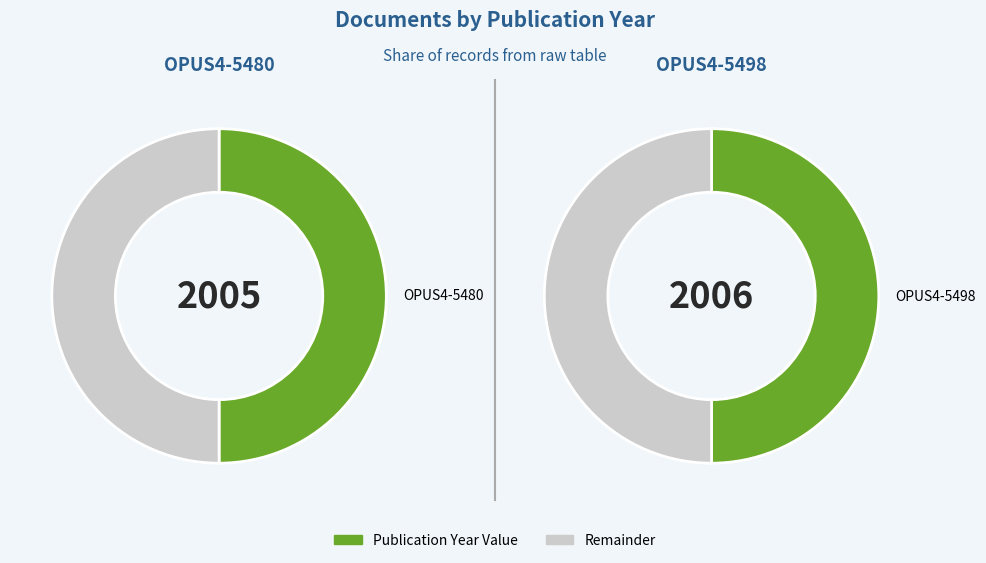

Which category has the smallest portion of the pie?

OPUS4-5480